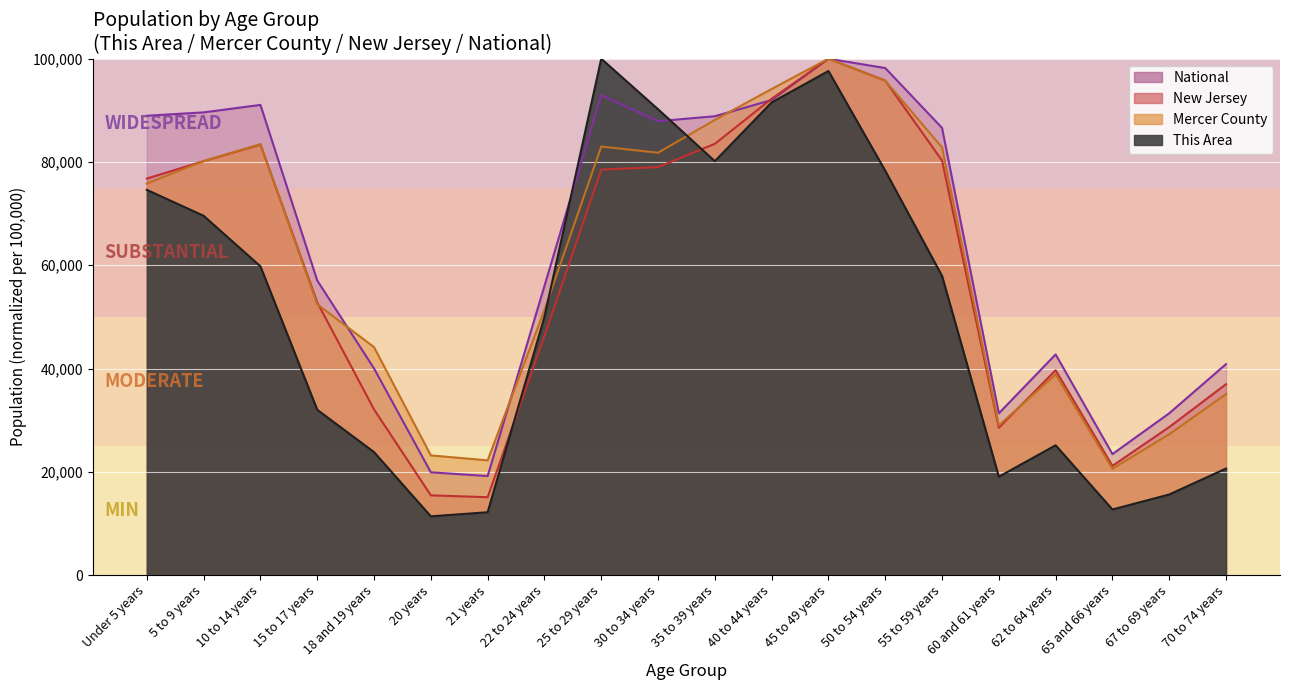

Where is This Area nearest to the value 55687?

55 to 59 years